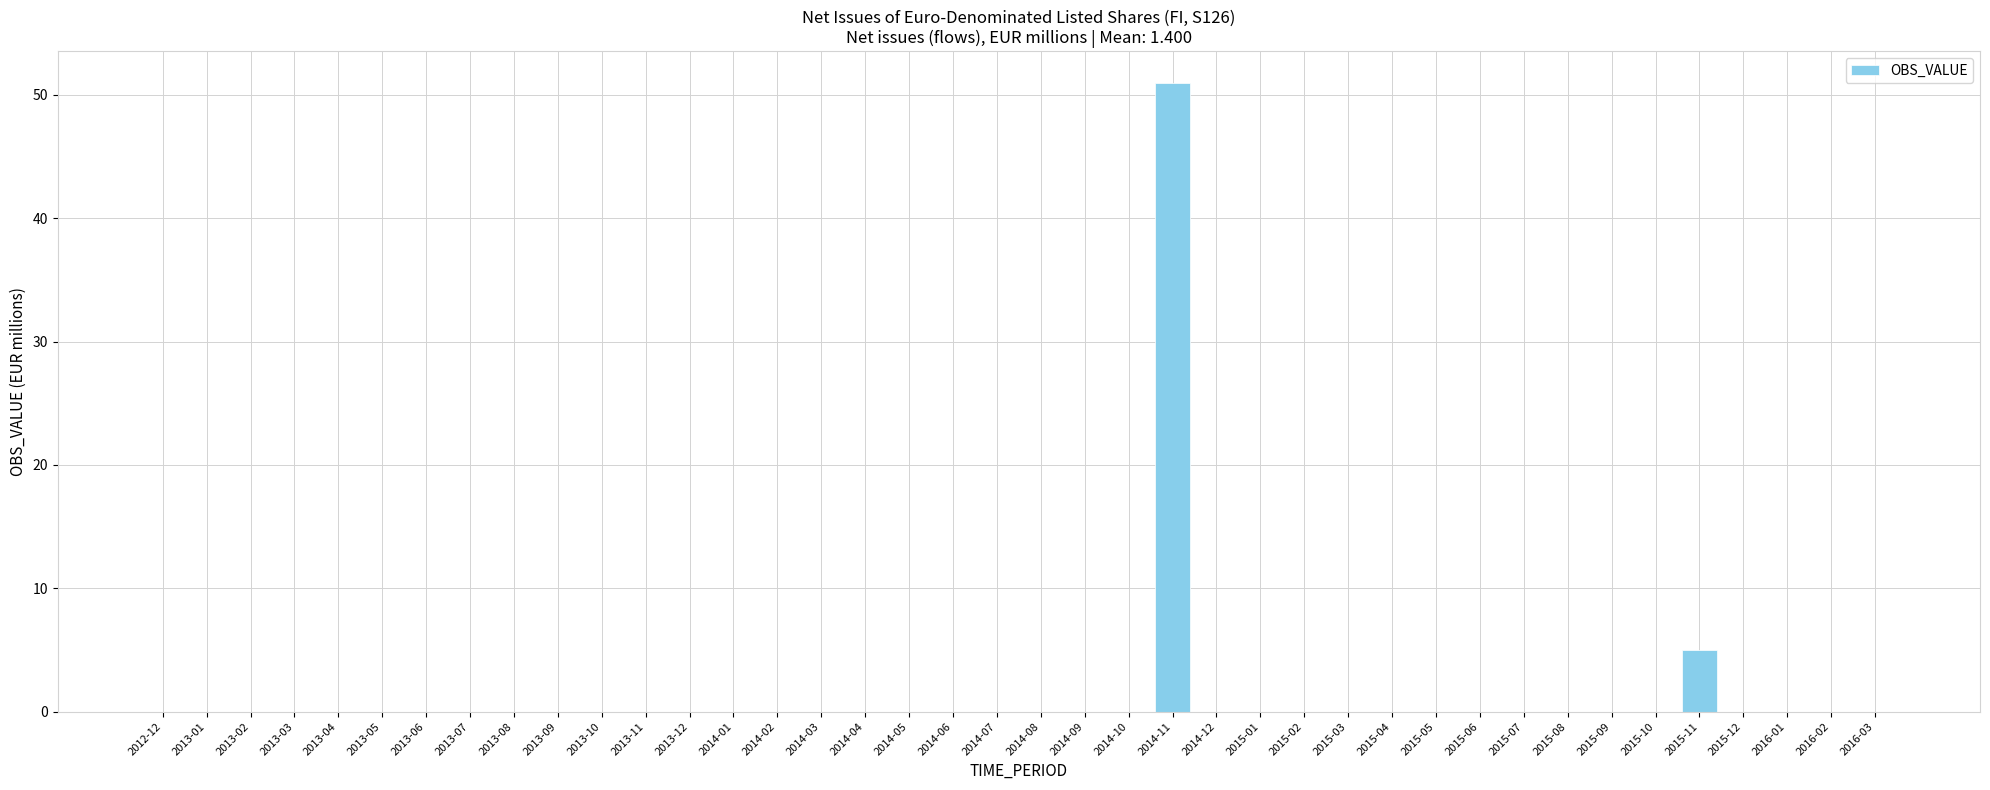

What is the sum of all values?

56